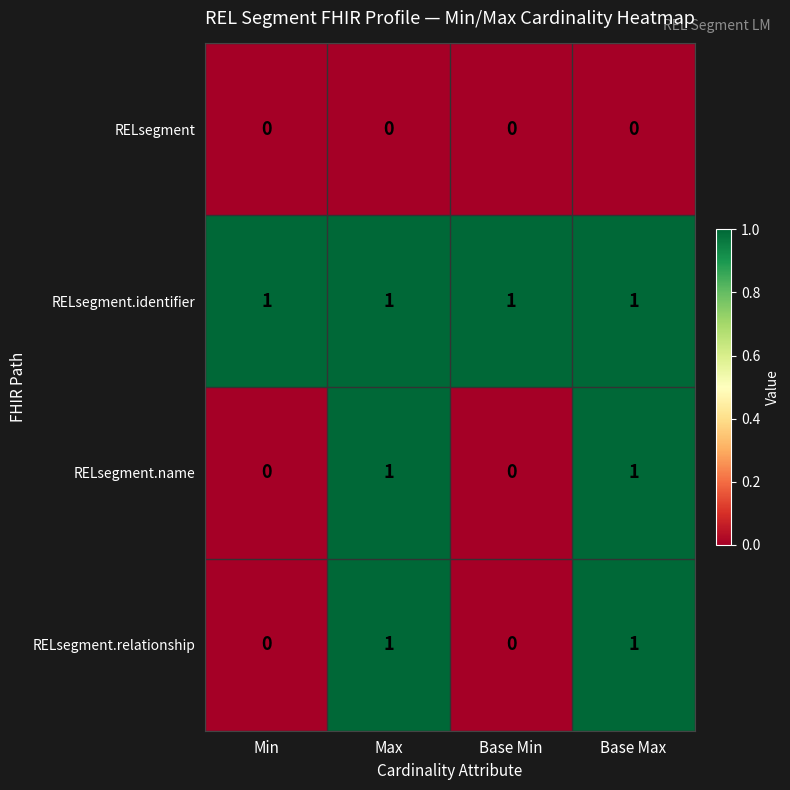

What is the total value across all series at Max?

3